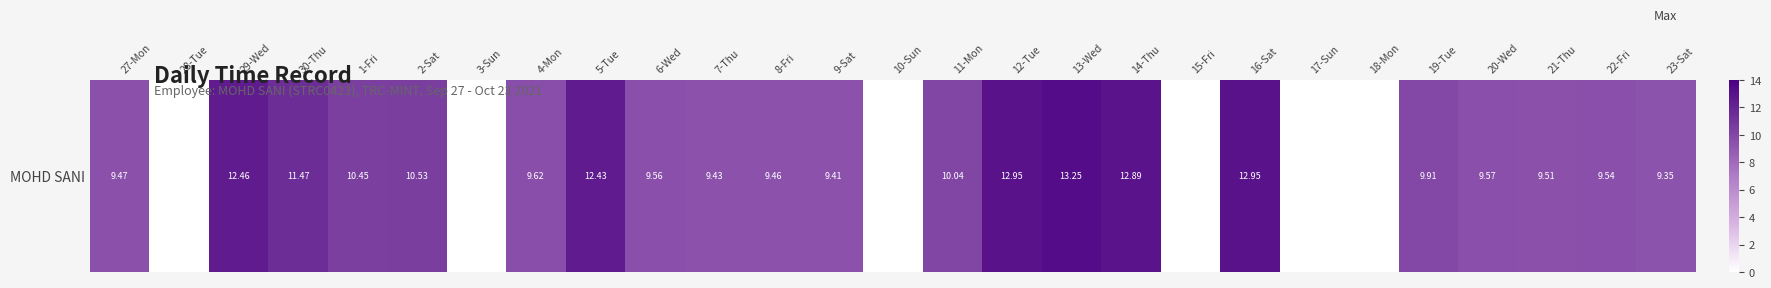

Which label corresponds to the largest value in the chart?

13-Wed